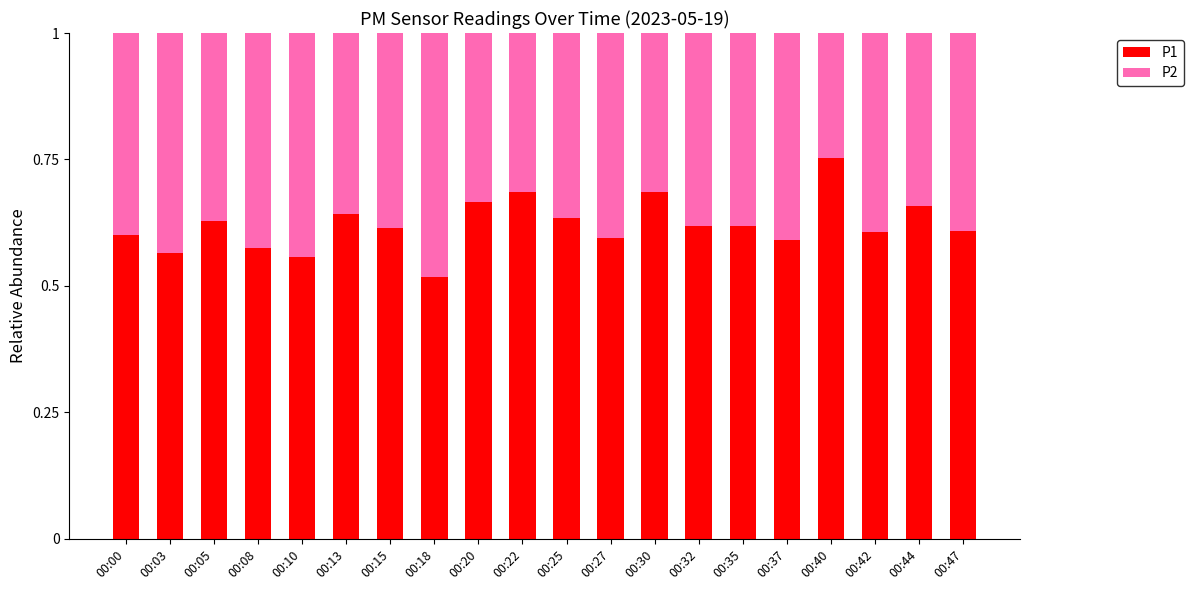

What is the total value across all series at 00:10?

1.0